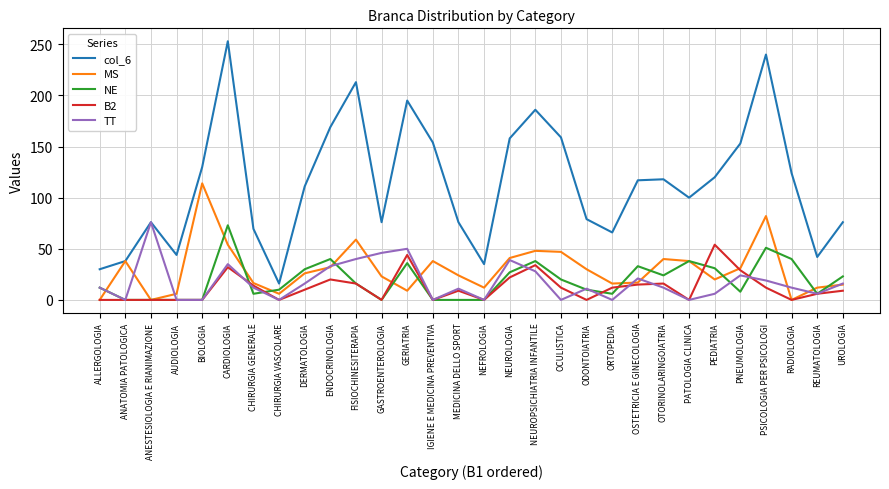

True or false: NE has a value of 36.1 at AUDIOLOGIA.

False